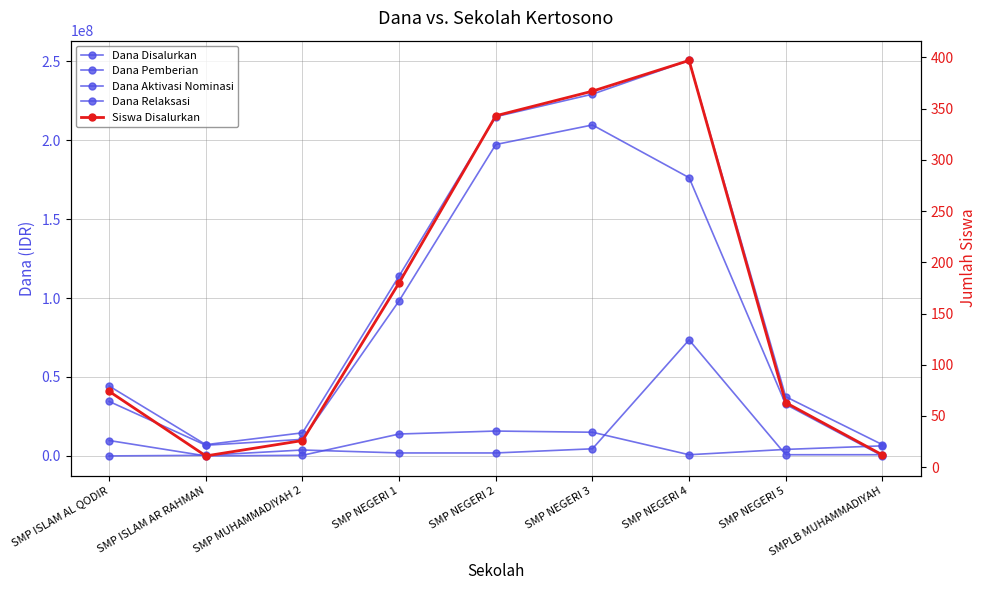

What is the approximate value of Dana Pemberian at SMP NEGERI 3?

209625000